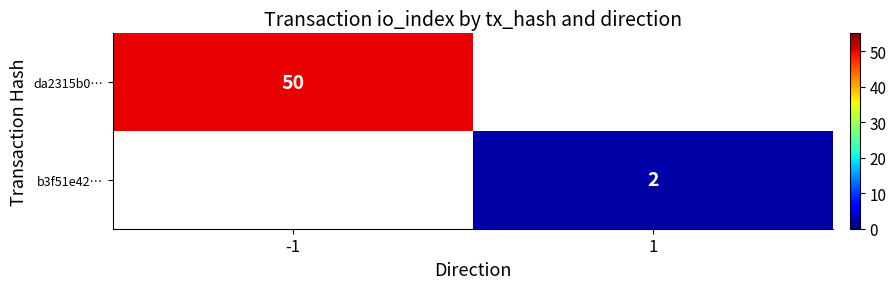

Is it true that b3f51e42… equals 3 at 1?

False